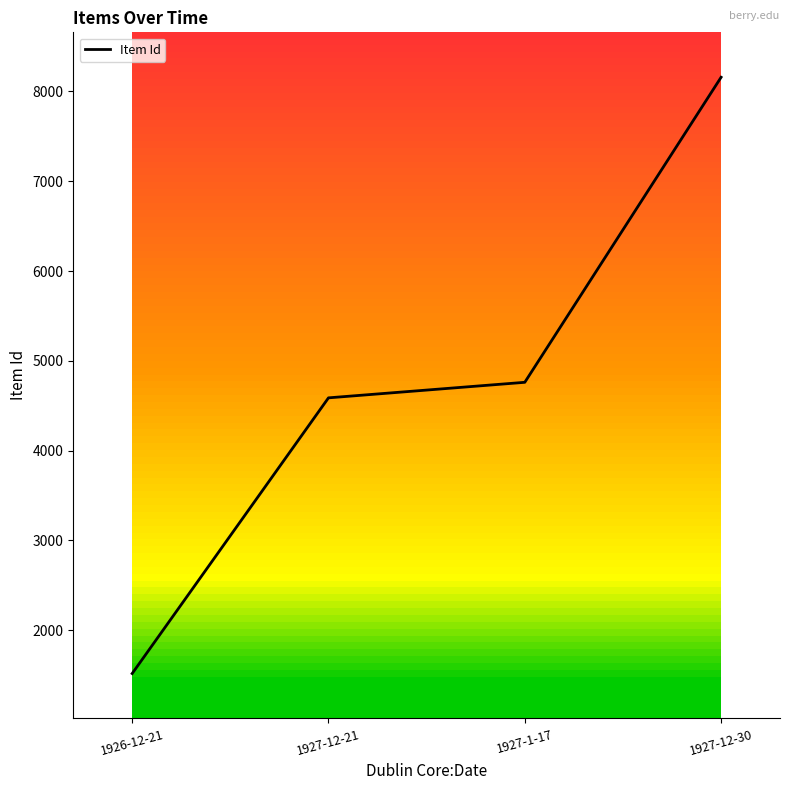

List the labels in order of value, largest first.

1927-12-30, 1927-1-17, 1927-12-21, 1926-12-21